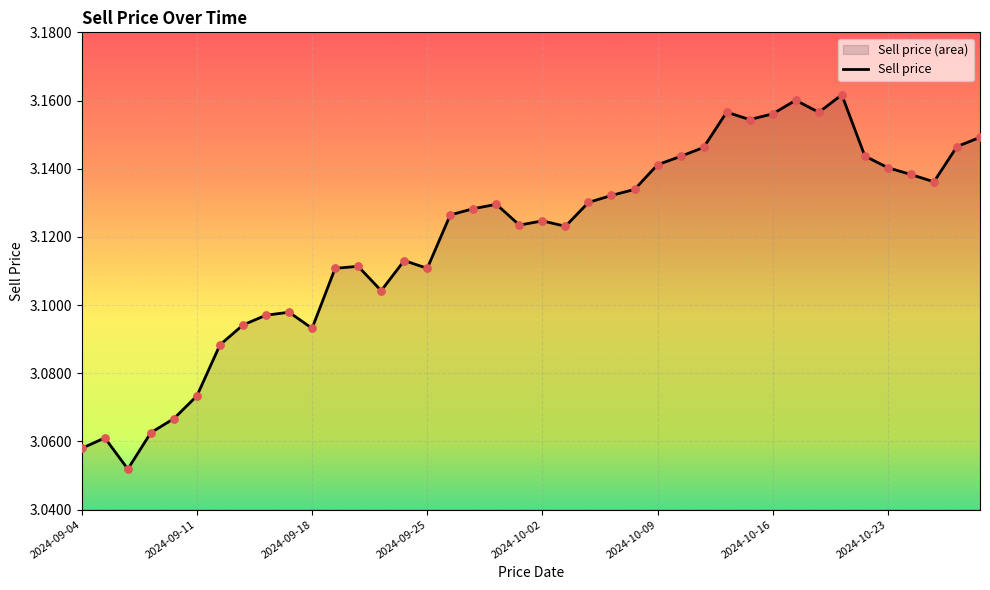

Which has a higher value, 19 or 17?

17